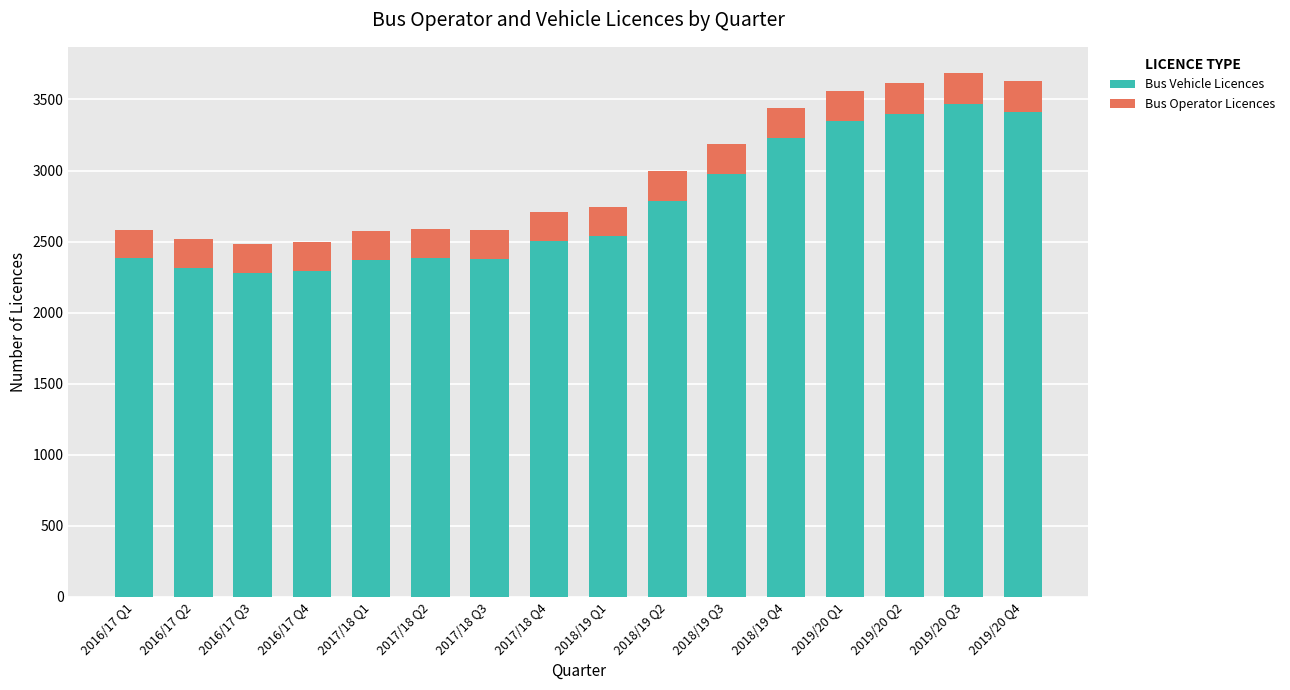

Does the chart contain any negative values?

No